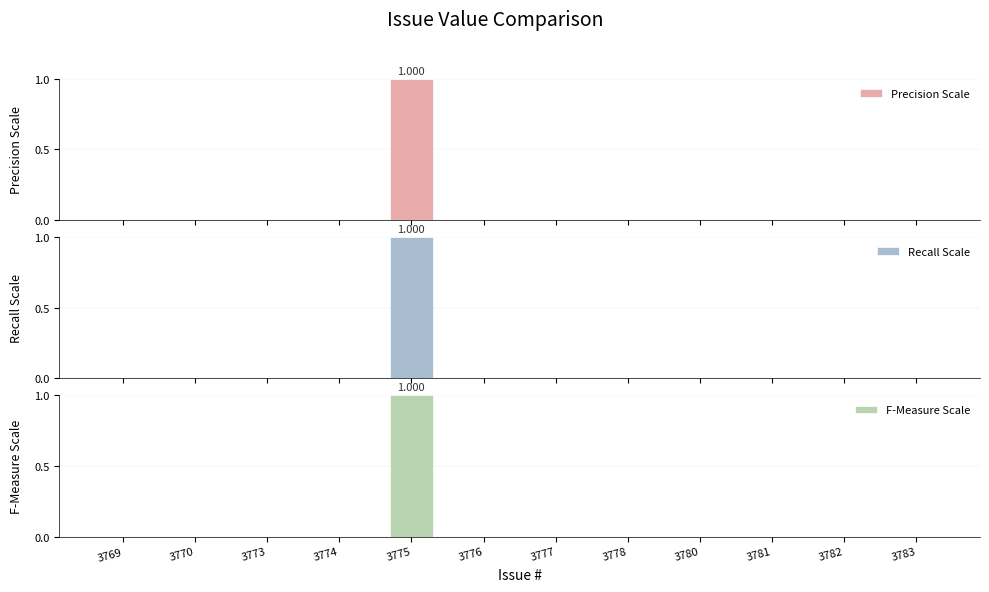

Where is Precision Scale nearest to the value 0?

3769